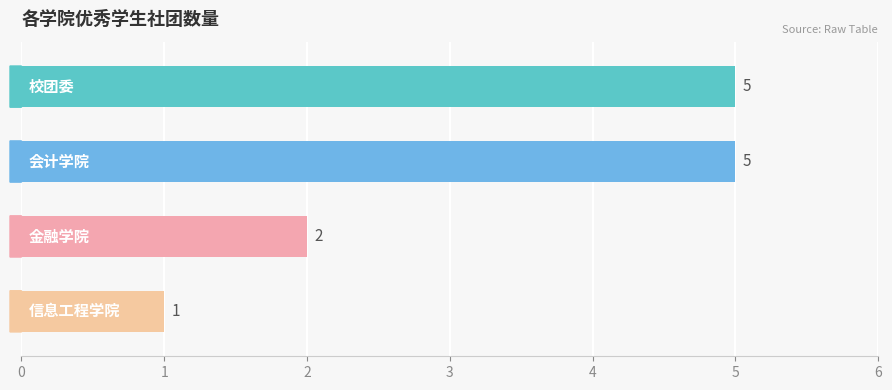

What is the value of the 1st bar from the top?

5